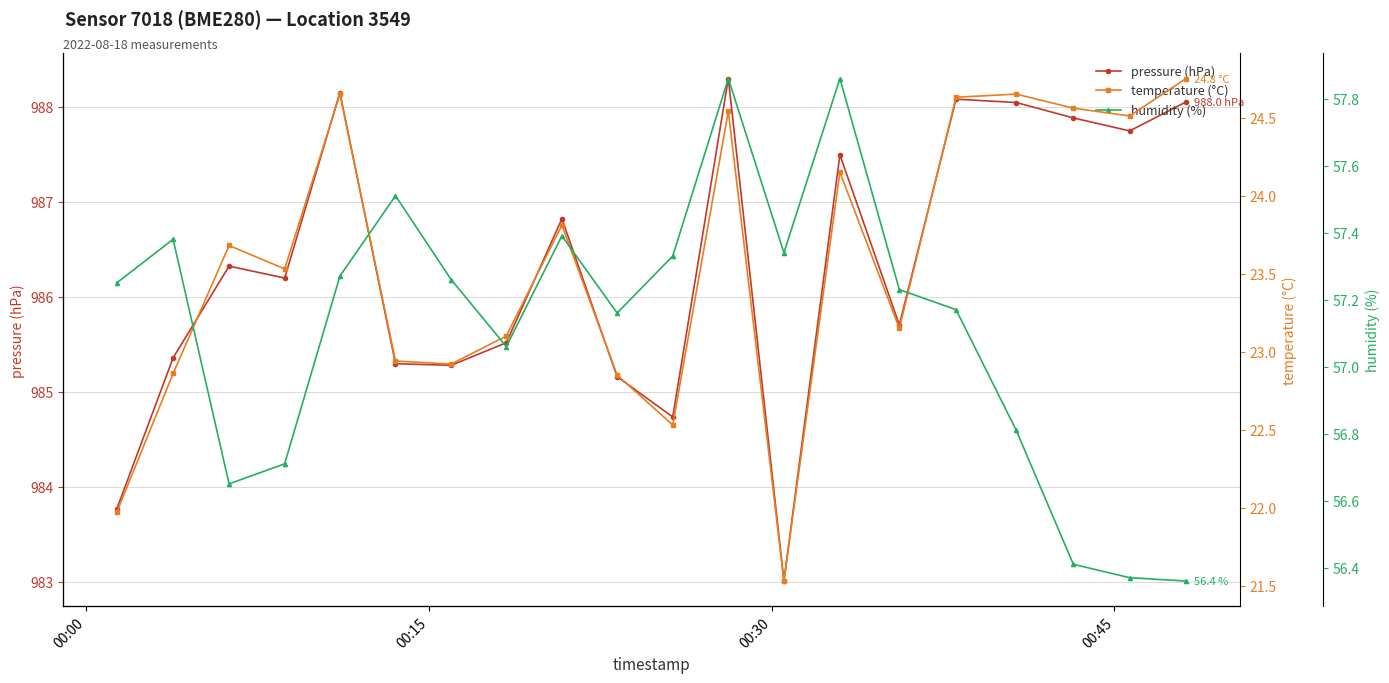

The value of temperature (°C) at 10 is 32.3. True or false?

False